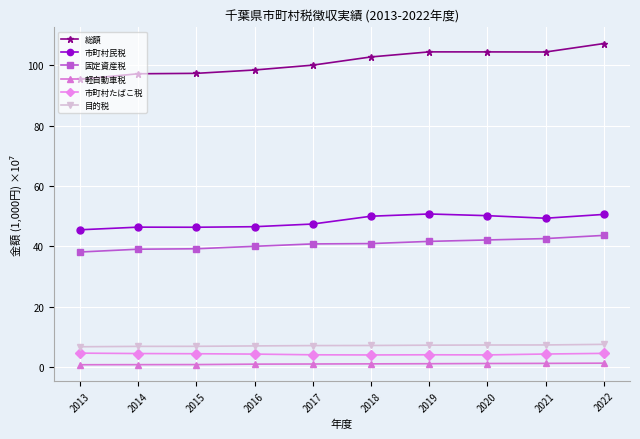

What is the total value across all series at 2016?

197.0